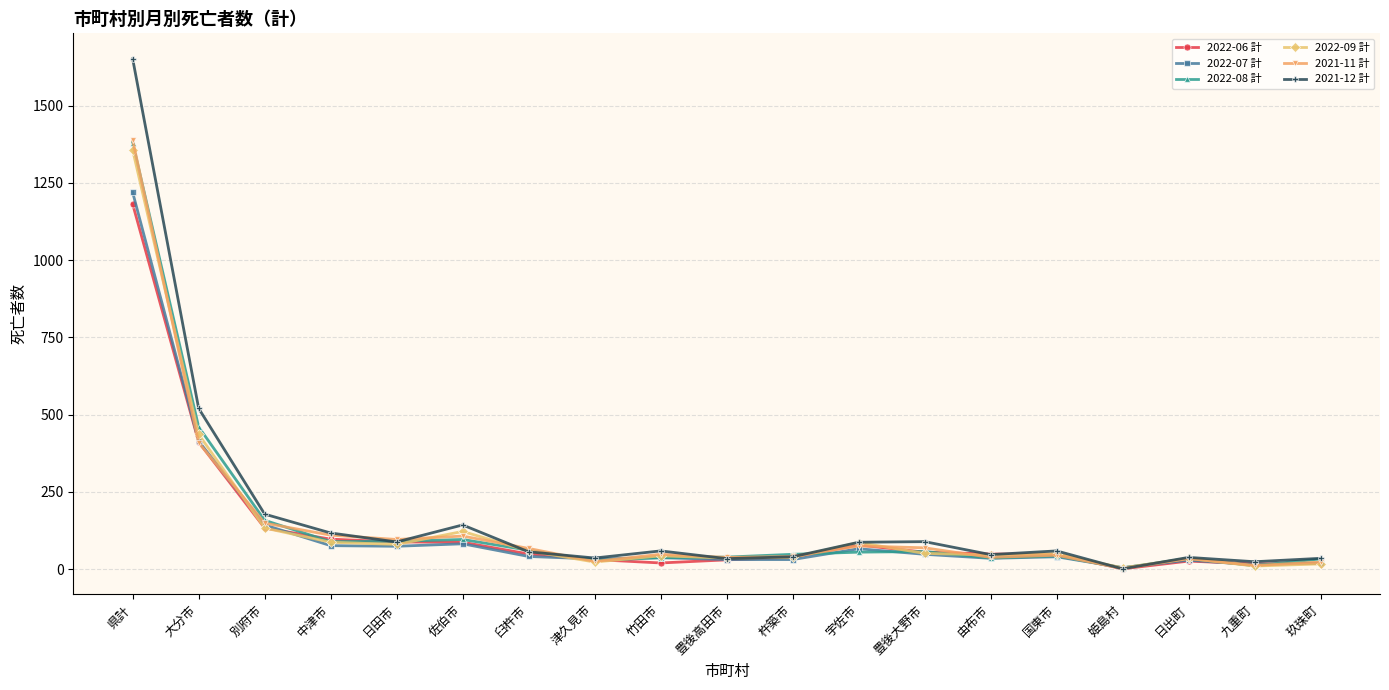

Is this an area chart (filled region under the line)?

No